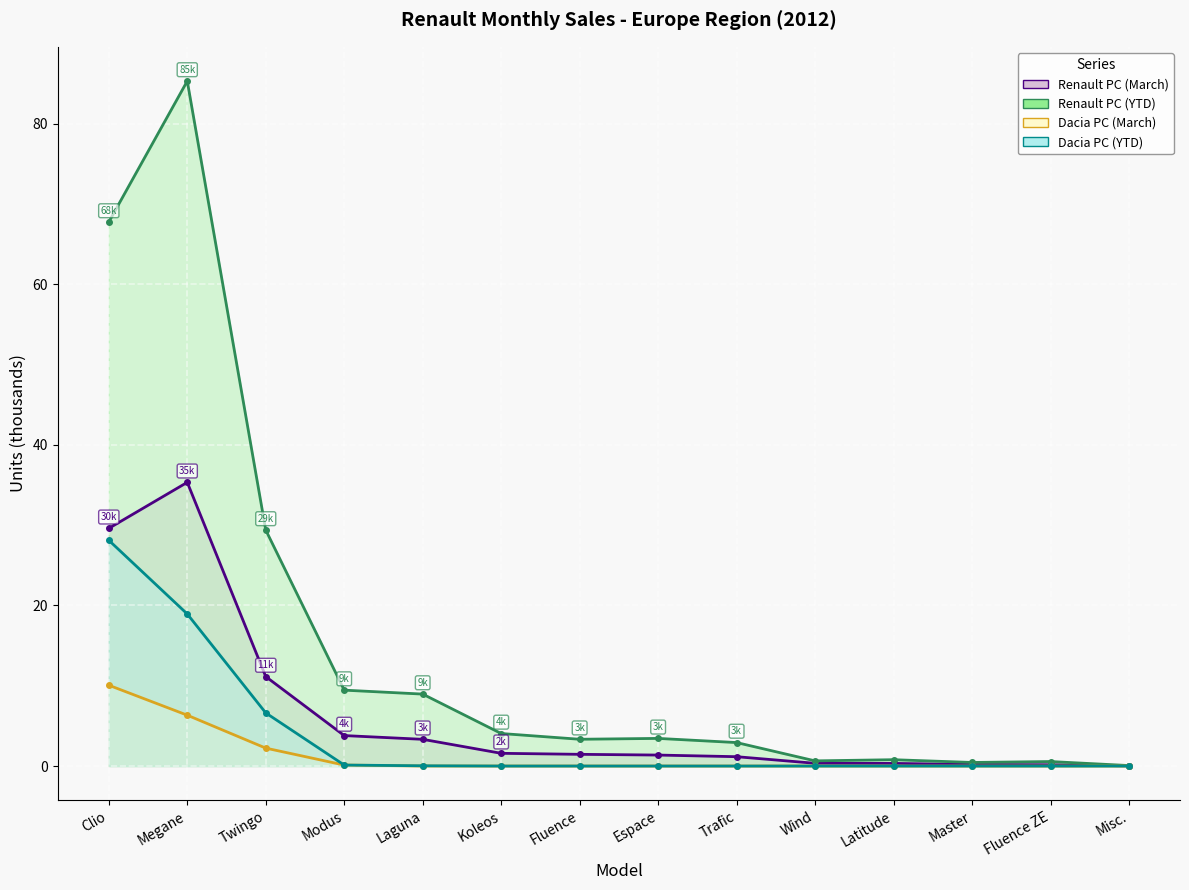

Does the chart display data point markers on the line(s)?

Yes